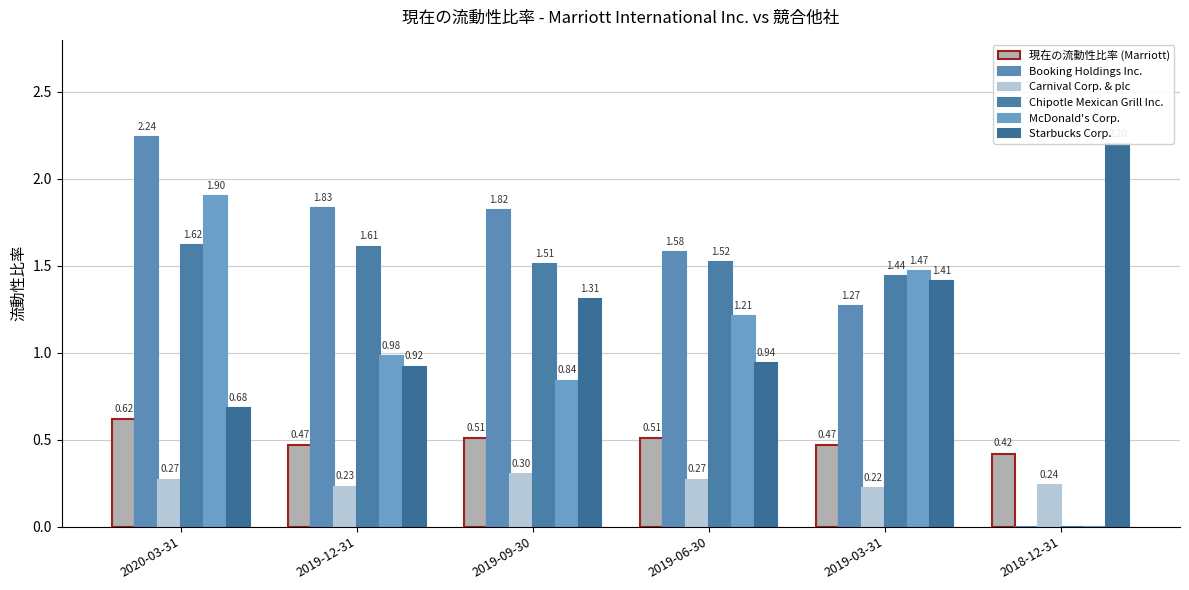

Which series has the largest range (max minus min)?

Booking Holdings Inc.